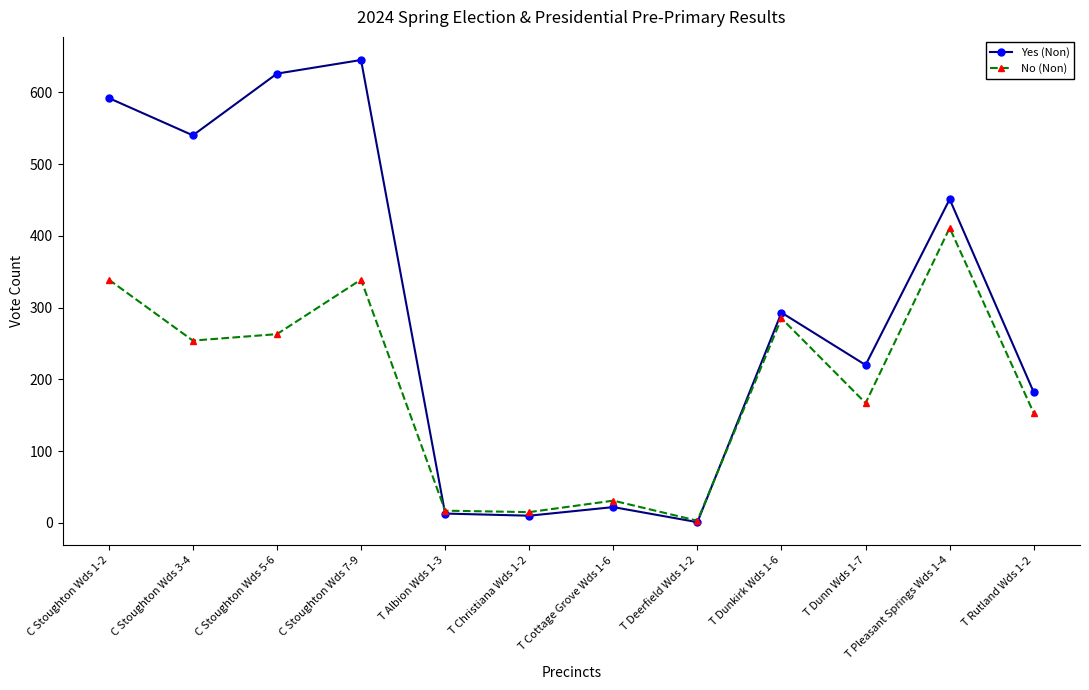

At which label is No (Non) closest to 207?

T Dunn Wds 1-7